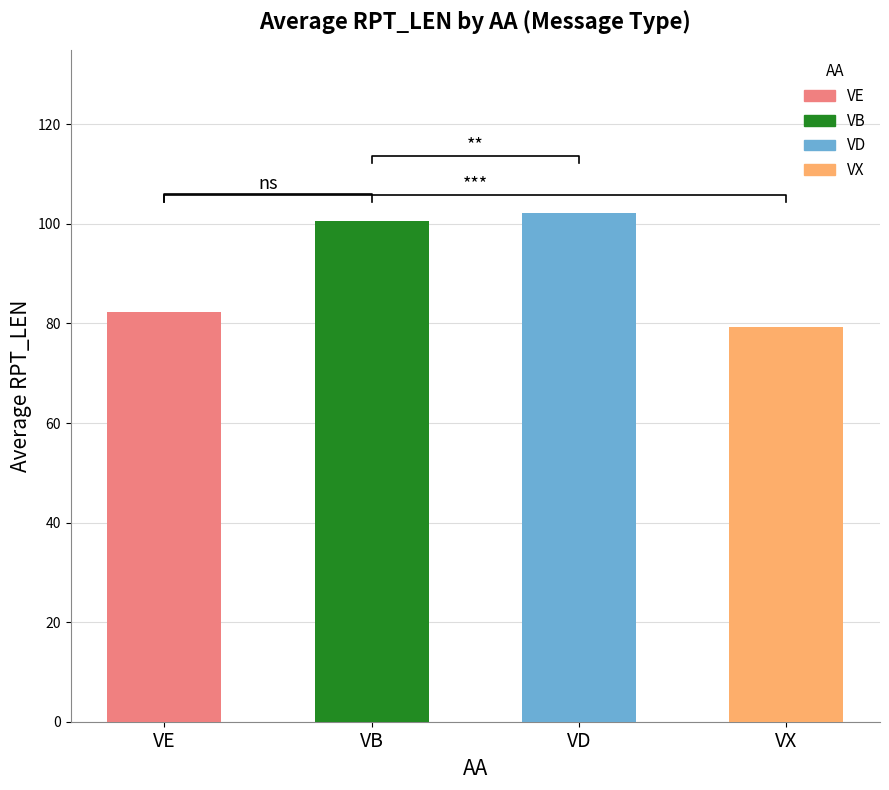

Reading left to right, extract all data points from this chart.

VE=82.3	VB=100.5	VD=102.2	VX=79.2